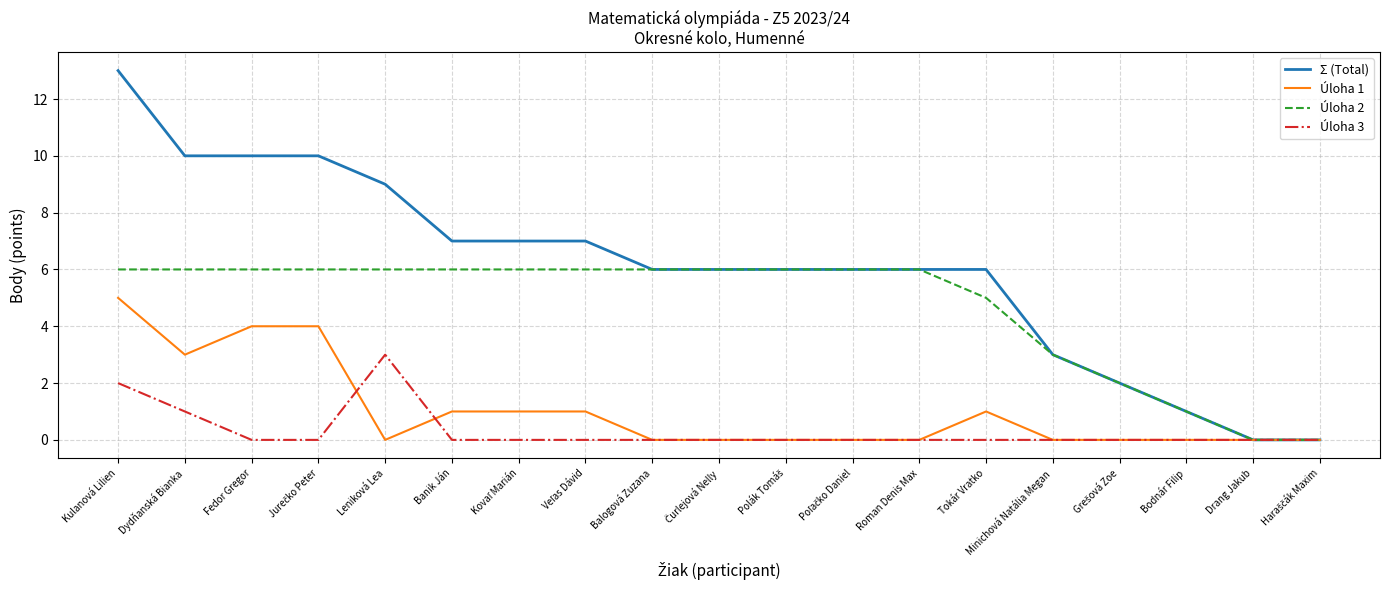

True or false: Úloha 2 has a value of 1 at Bodnár Filip.

True